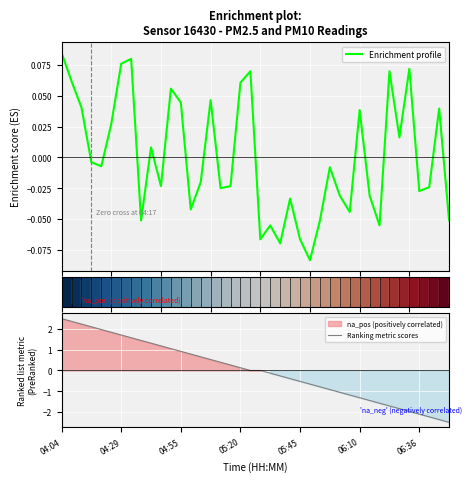

What is the highest value of the Ranking metric scores series?

2.5